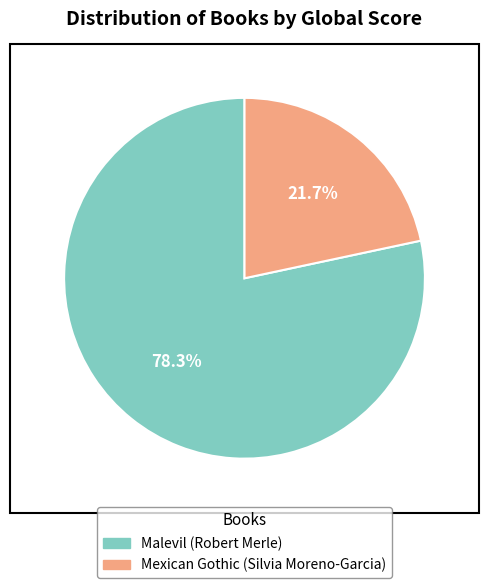

To the nearest percent, what is the difference between the largest and smallest slice percentages?

57%